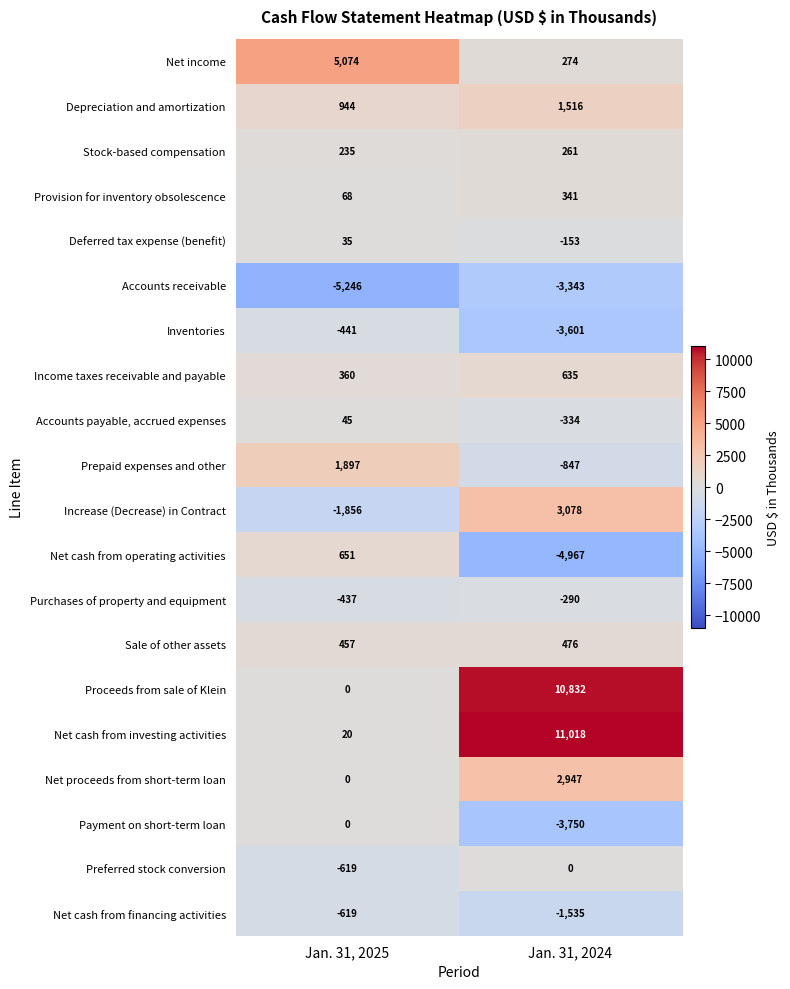

Is the value of Net income at Jan. 31, 2024 greater than the value of Preferred stock conversion at Jan. 31, 2024?

Yes